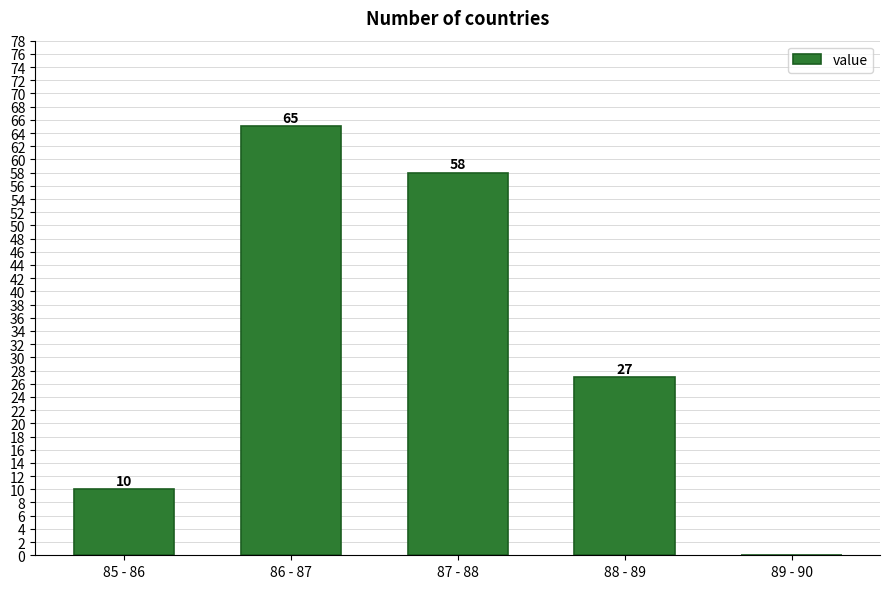

Reading left to right, extract all data points from this chart.

85 - 86=10	86 - 87=65	87 - 88=58	88 - 89=27	89 - 90=0